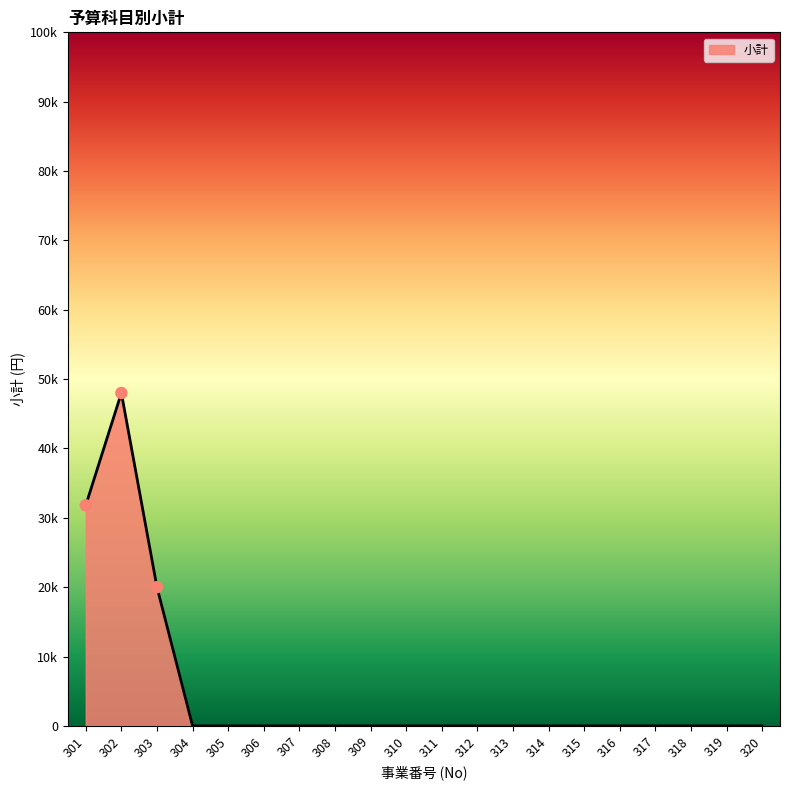

What is the change in value from 303 to 315?

-20000